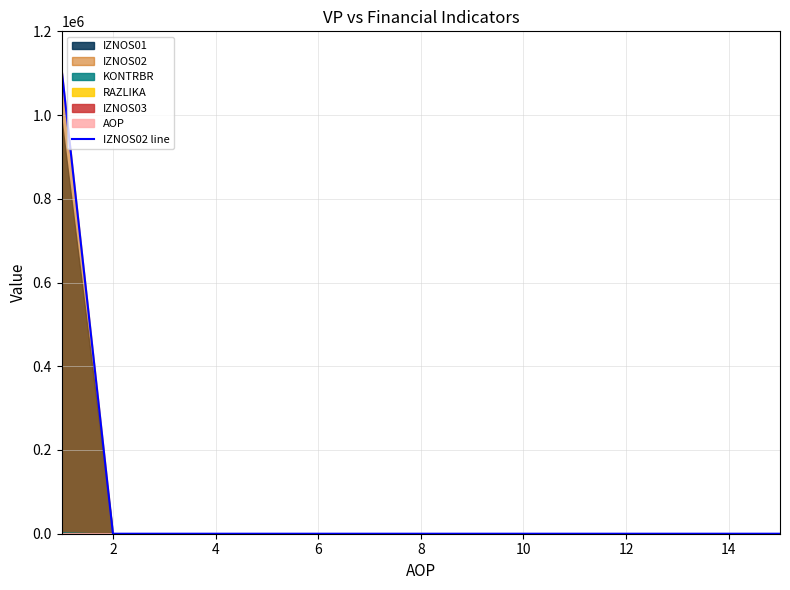

The chart shows a value of -555946.0 at 4. True or false?

False